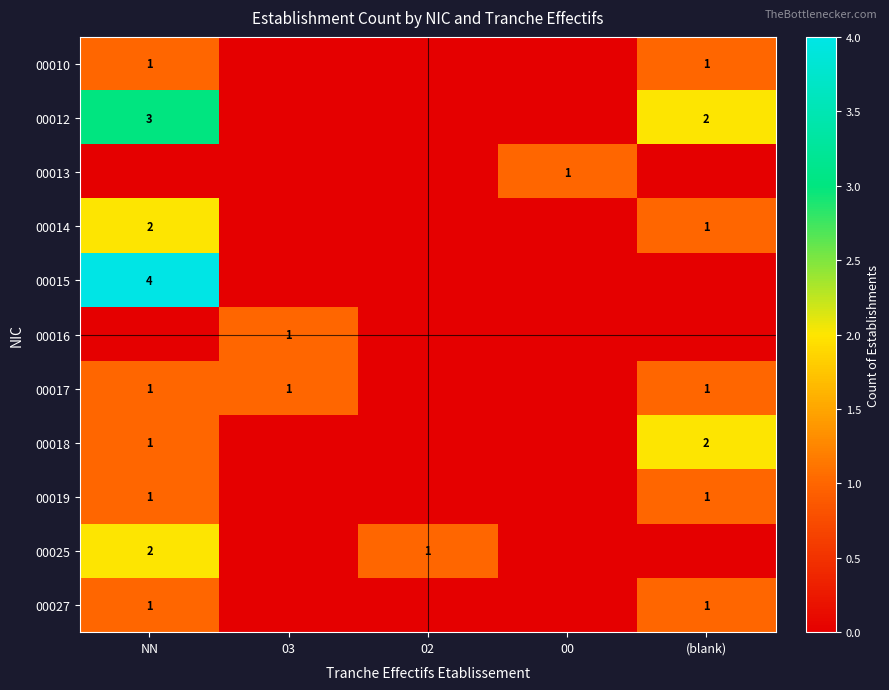

The value of 00017 at 03 is 1. True or false?

True